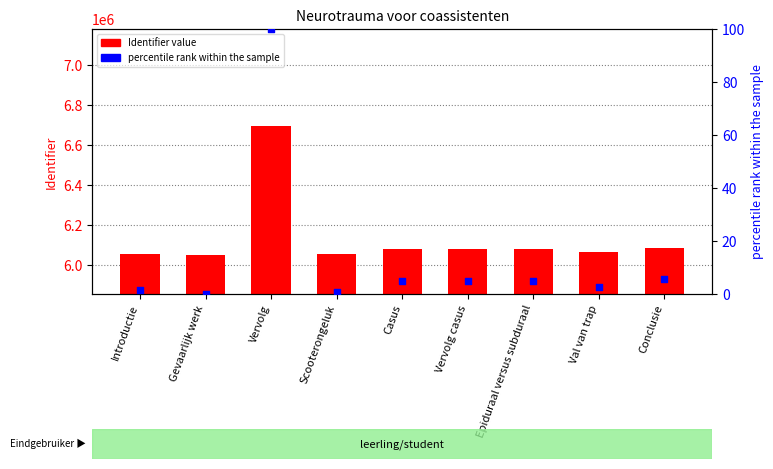

Which series reaches the maximum Y coordinate?

Identifier value